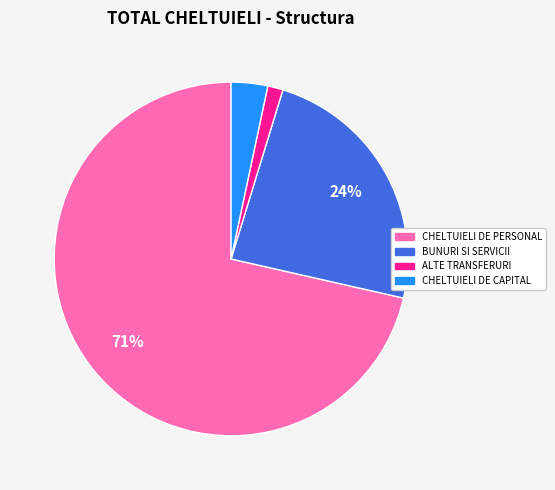

What is the smallest slice in the pie chart?

ALTE TRANSFERURI